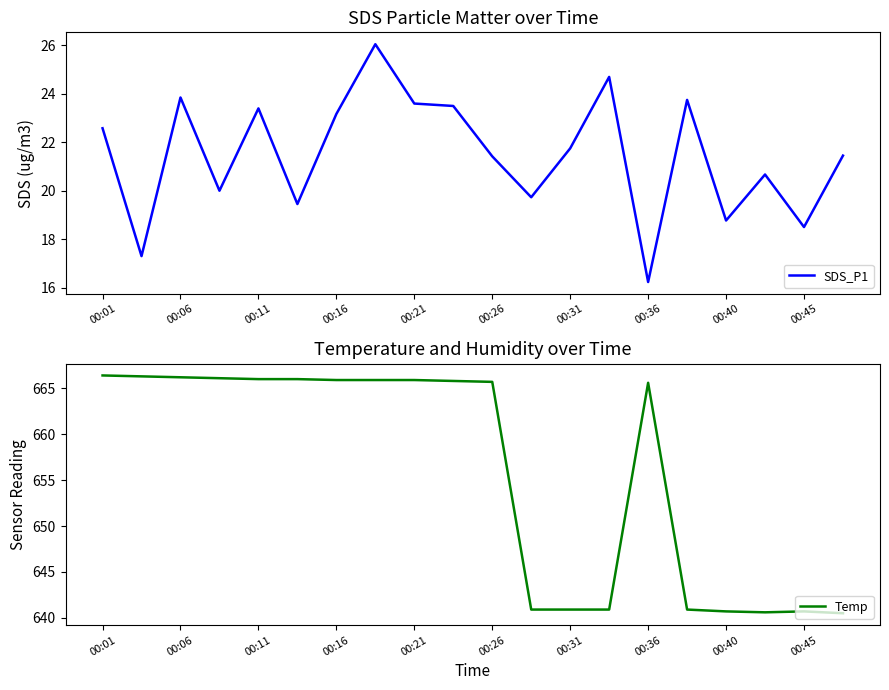

How many data points in SDS_P1 are less than 21?

8